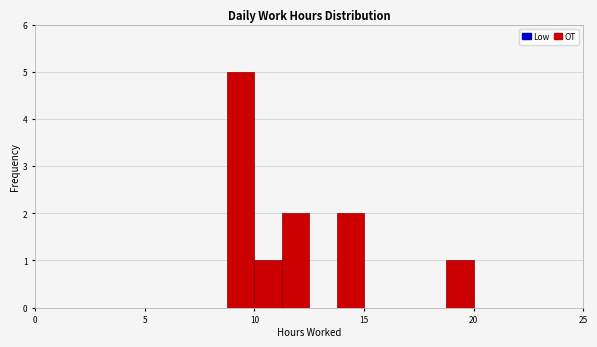

Read against the x-axis, roughly where is the centre of the tallest bar?

9.5